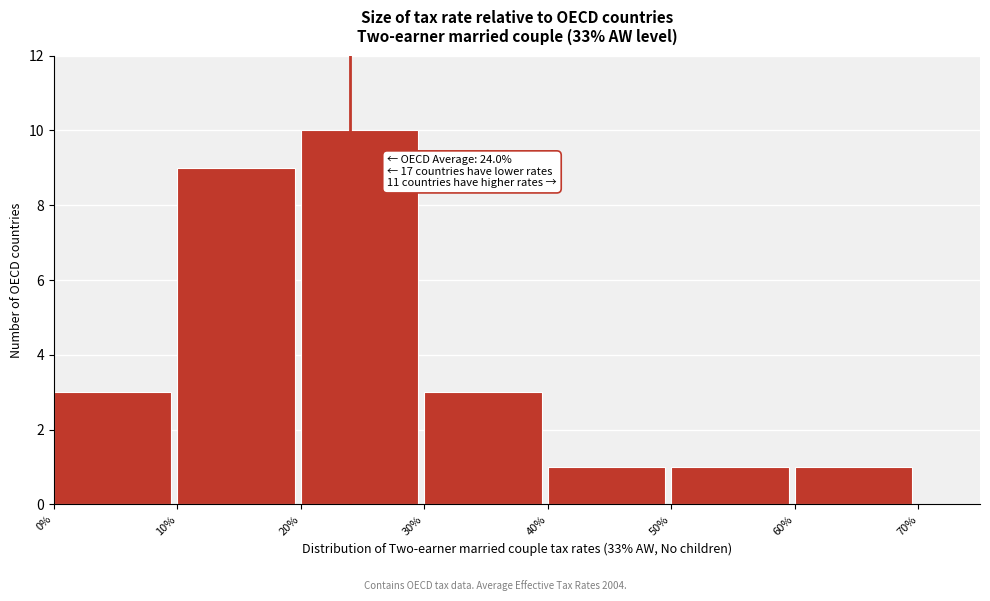

Over which range of the x-axis is the bar tallest?

20% to 30%